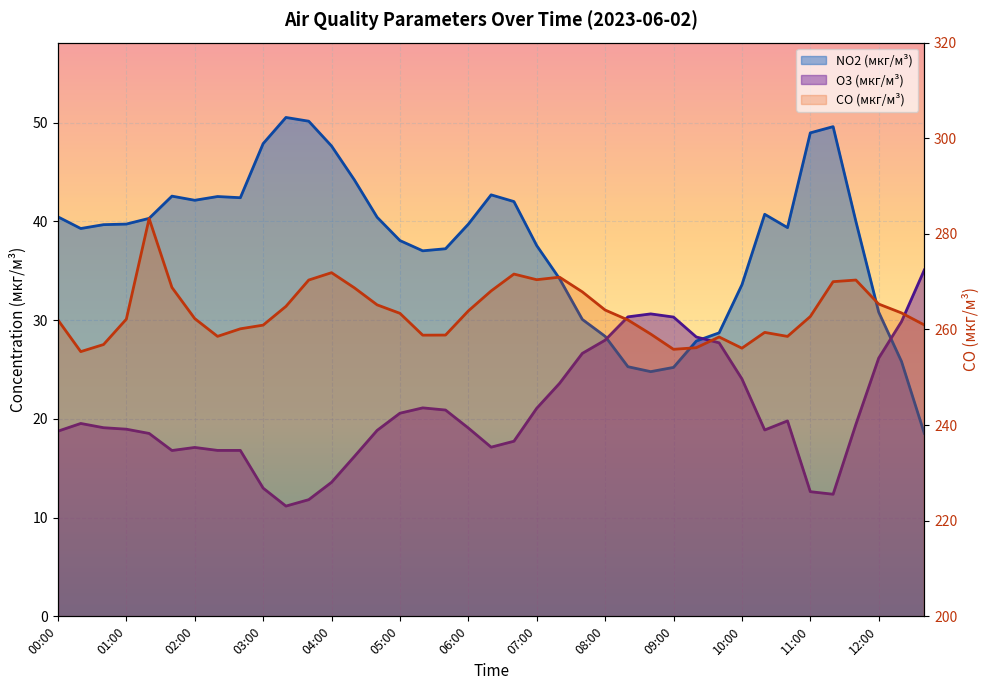

True or false: CO (мкг/м³) has a value of 265.3 at 12:00.

True